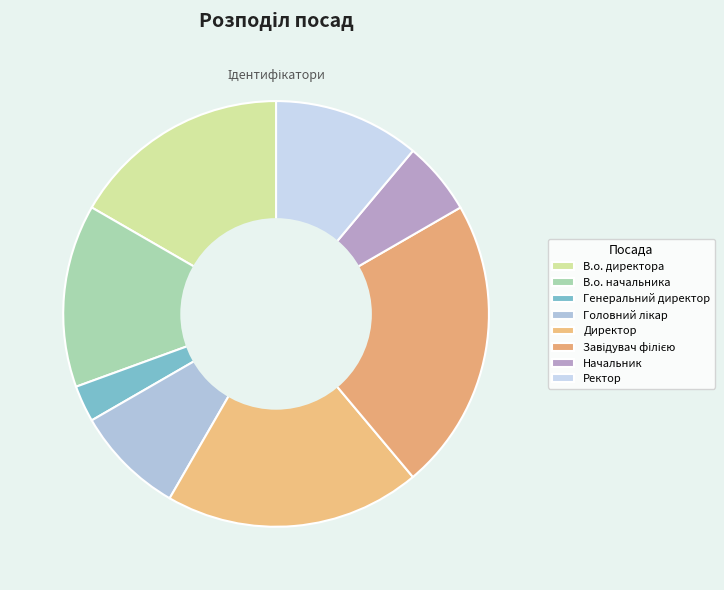

To the nearest percent, what percentage of the pie is В.о. начальника?

14%